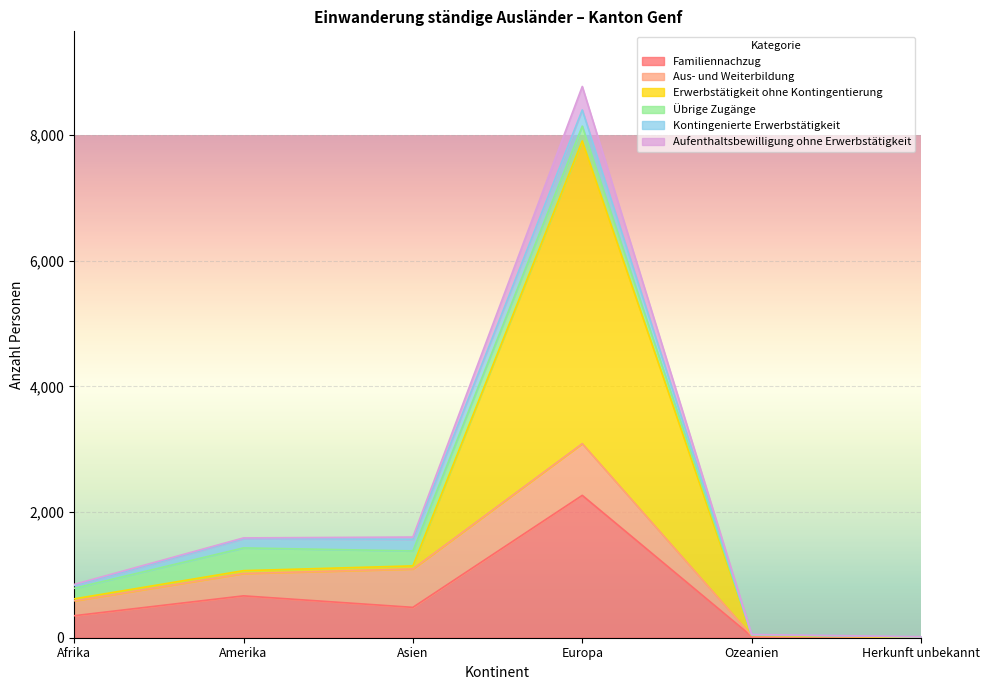

What value does the Familiennachzug series have at Herkunft unbekannt?

4